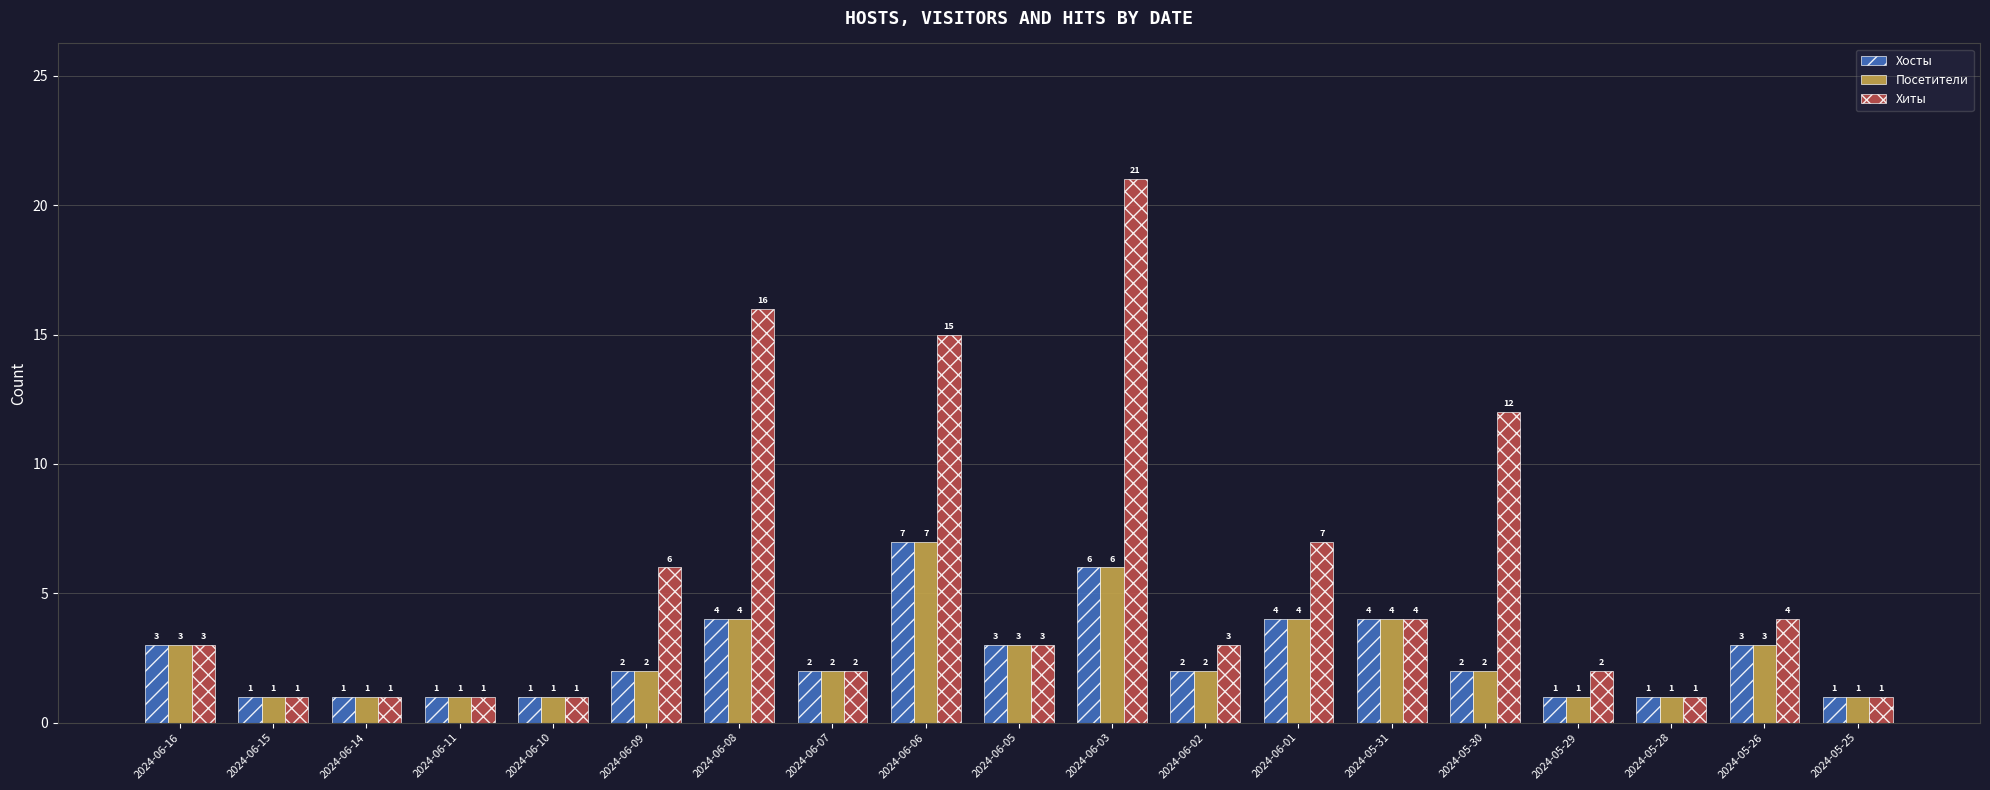

What position from the left is 2024-06-07?

8